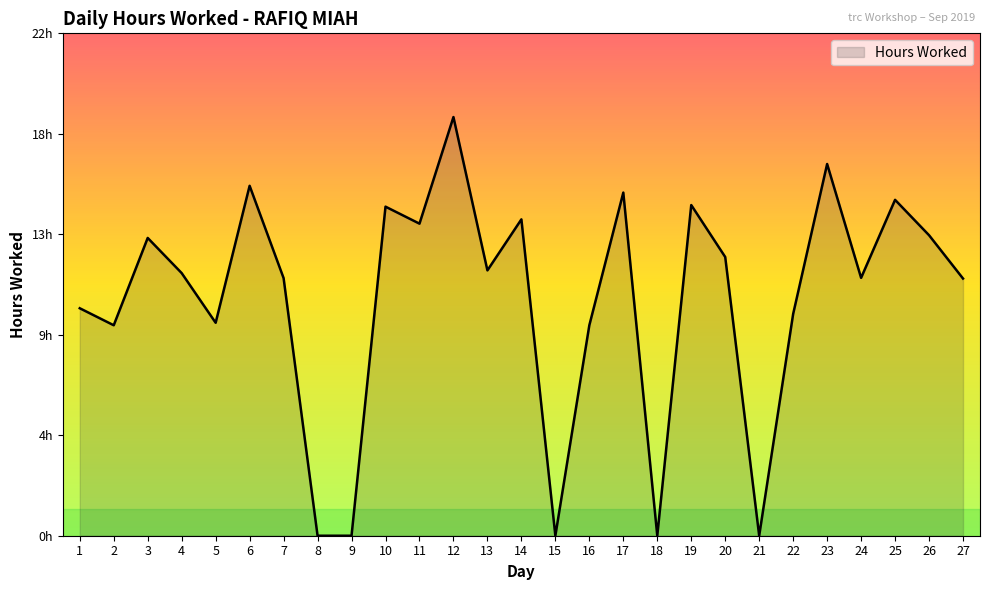

Is this an area chart (filled region under the line)?

Yes